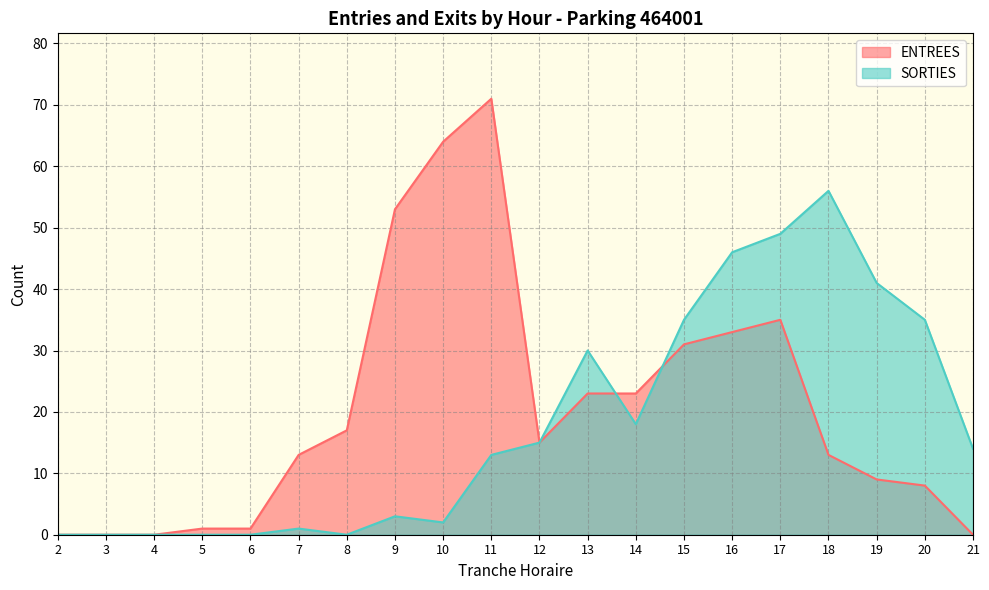

The SORTIES series shows 2 at 7. True or false?

False